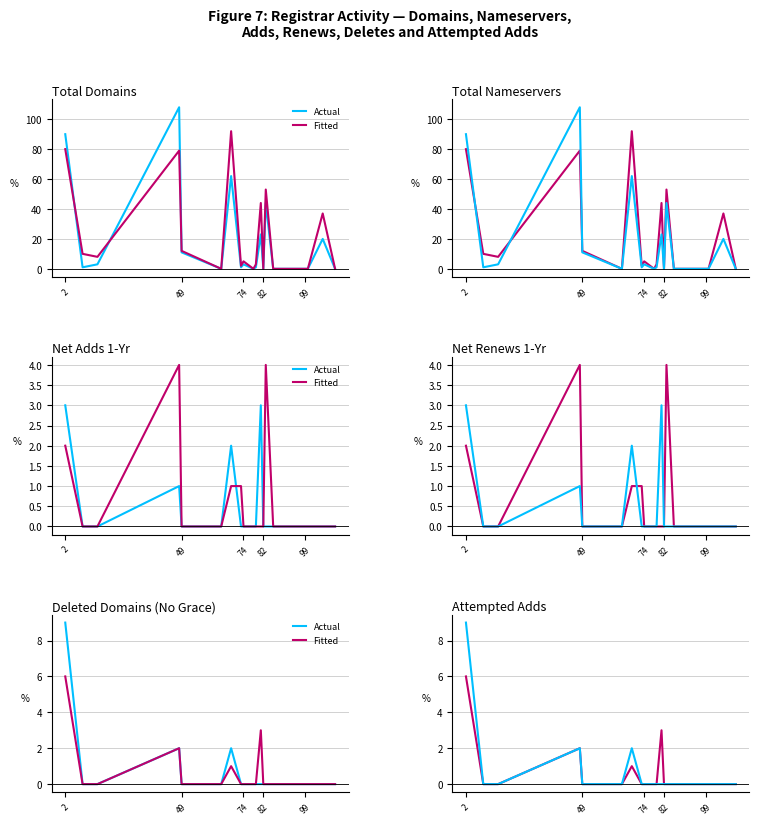

Rank the series by their maximum value, from lowest to highest.

Fitted, Actual